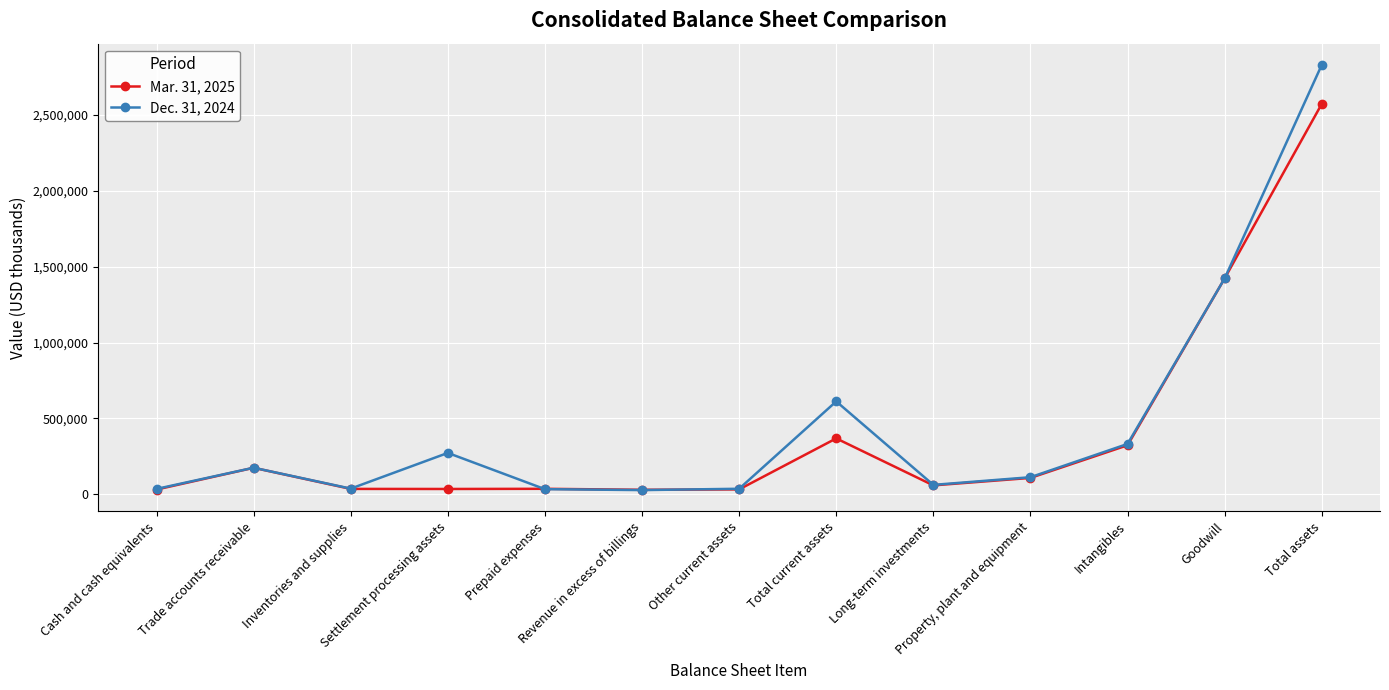

What position from the right is Settlement processing assets?

10